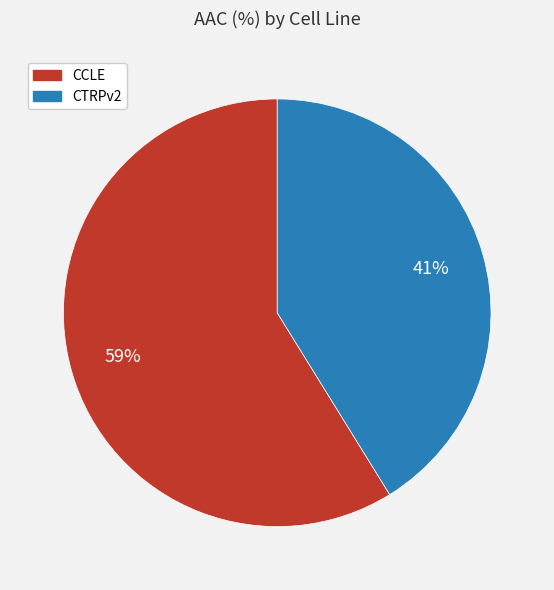

Which slice represents more than half of the pie?

CCLE